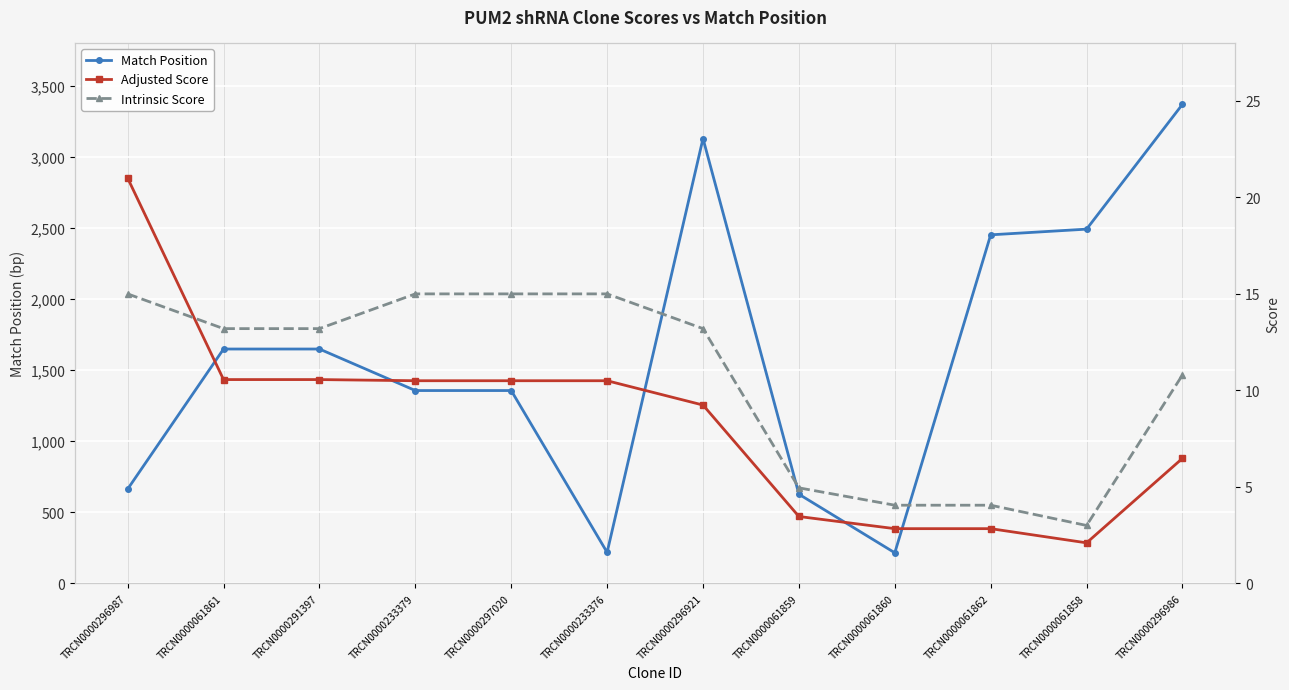

True or false: Match Position has more than 0 points higher than both neighbors.

True